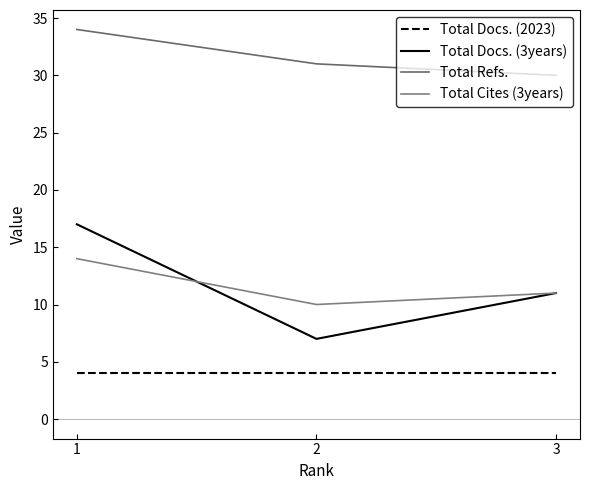

Reading left to right, extract all data points from this chart.

Total Docs. (2023): 4	4	4
Total Docs. (3years): 17	7	11
Total Refs.: 34	31	30
Total Cites (3years): 14	10	11